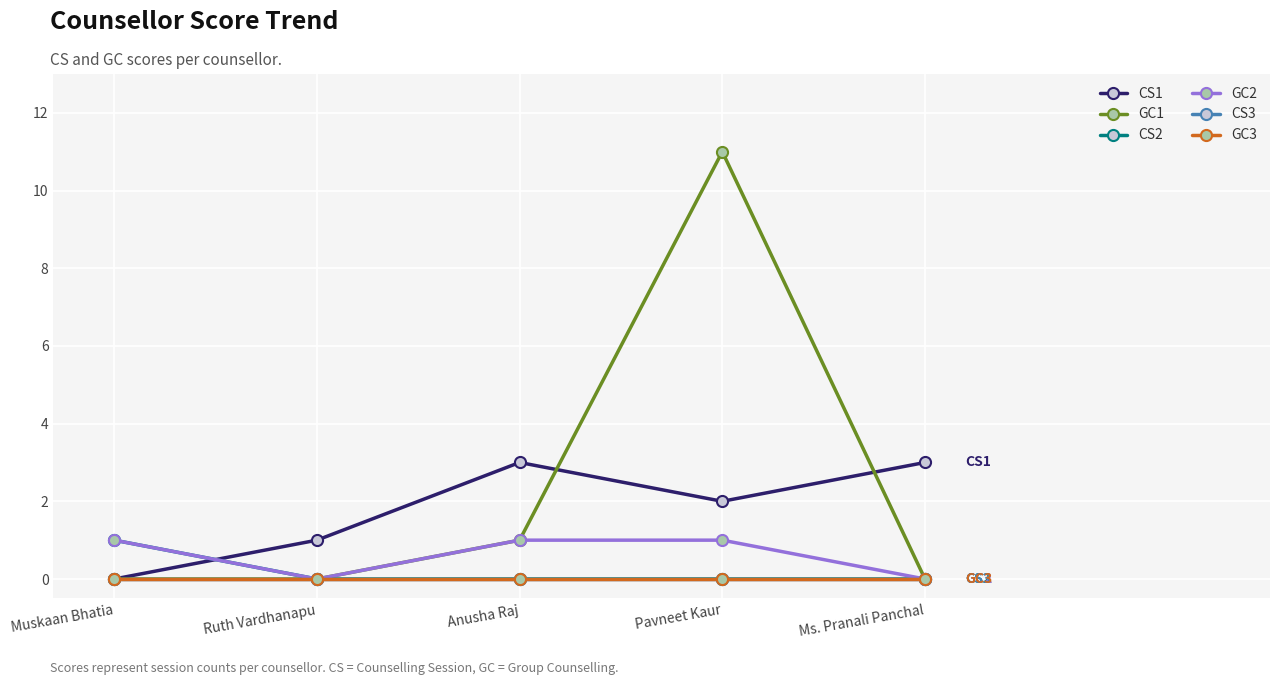

True or false: CS2 and CS3 intersect in this chart.

False